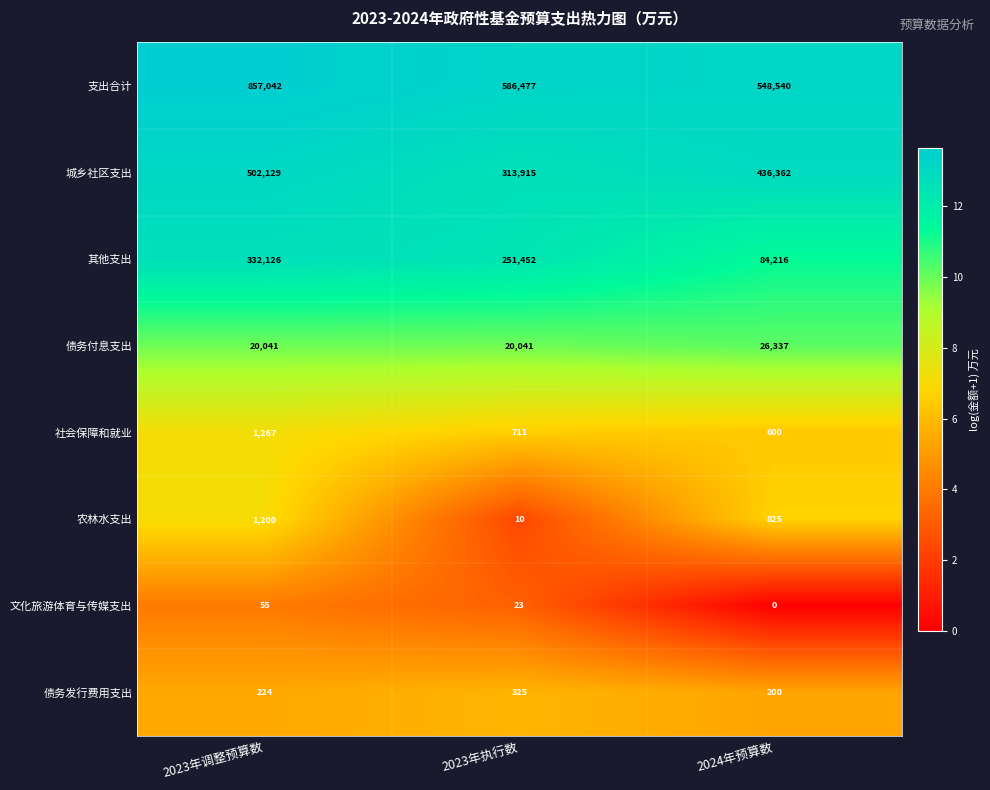

What is the difference between the second highest and minimum values in the 支出合计 series?

37937